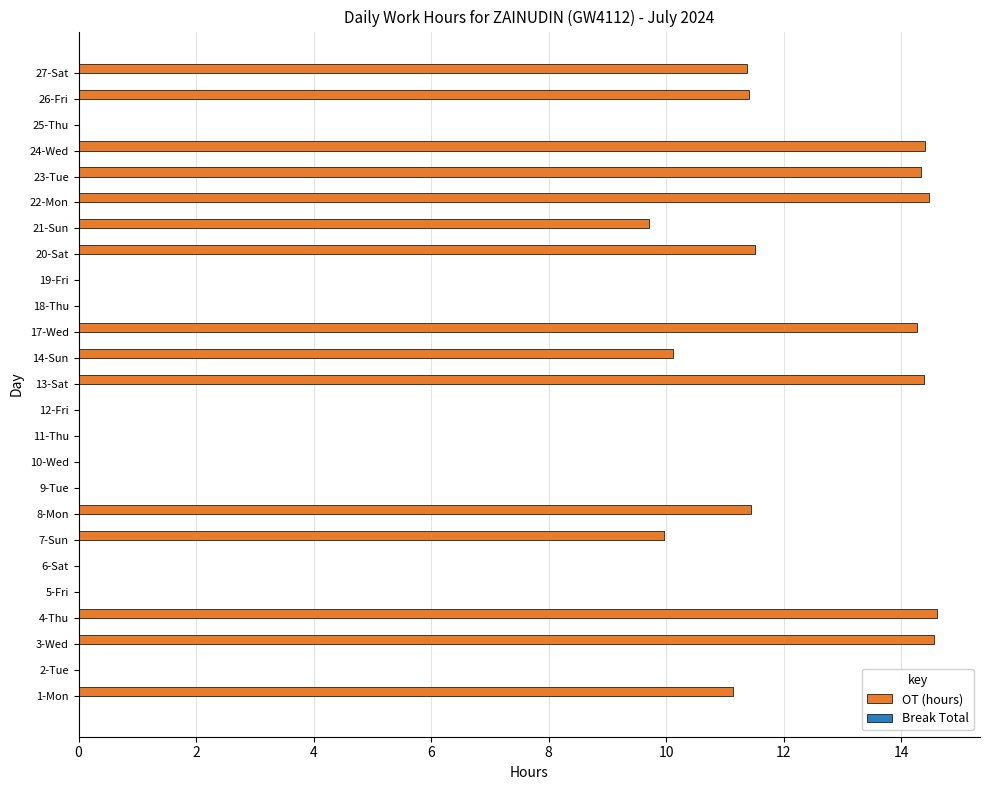

The chart shows a value of 11.4 at 26-Fri. True or false?

True